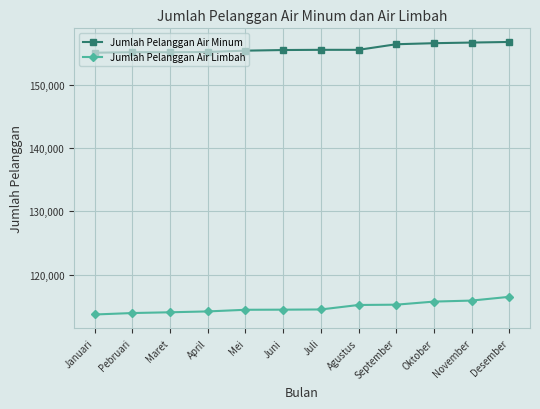

At how many categories does at least one series exceed 124756?

12